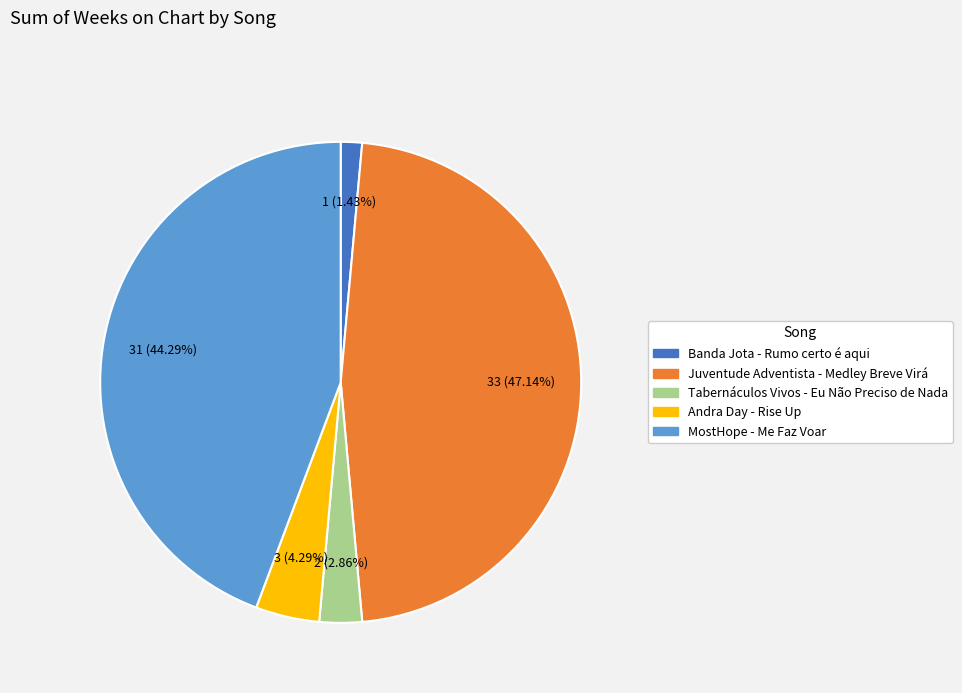

Approximately how many times larger is the value at Juventude Adventista - Medley Breve Virá compared to Andra Day - Rise Up?

11.0